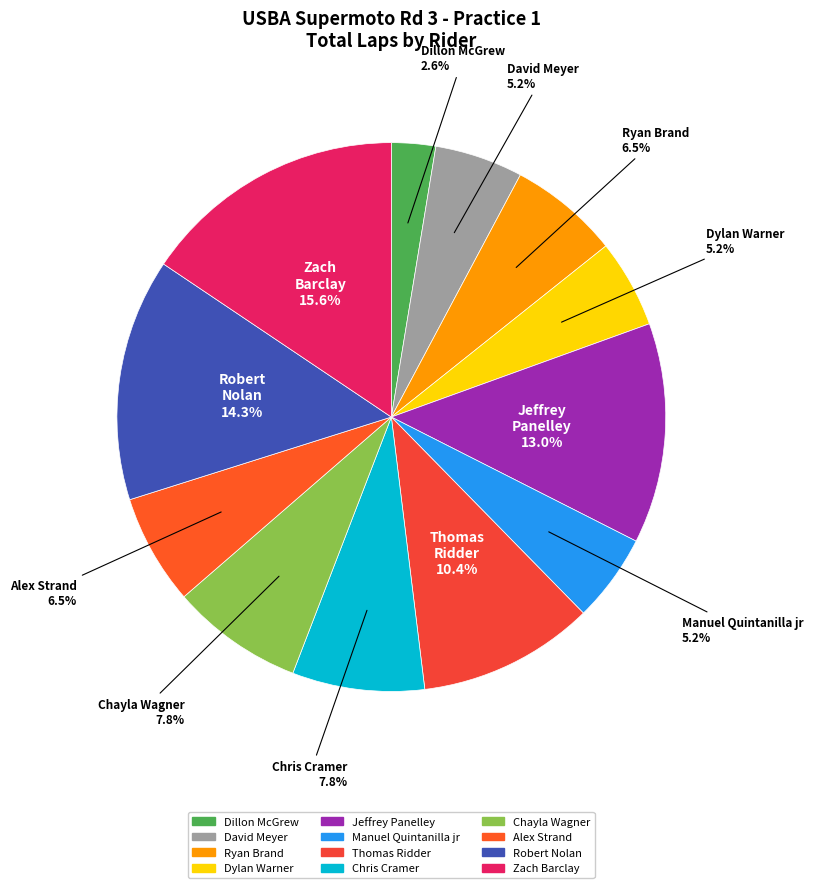

Combined, what portion of the pie is Manuel Quintanilla jr and Thomas Ridder?

15.6%